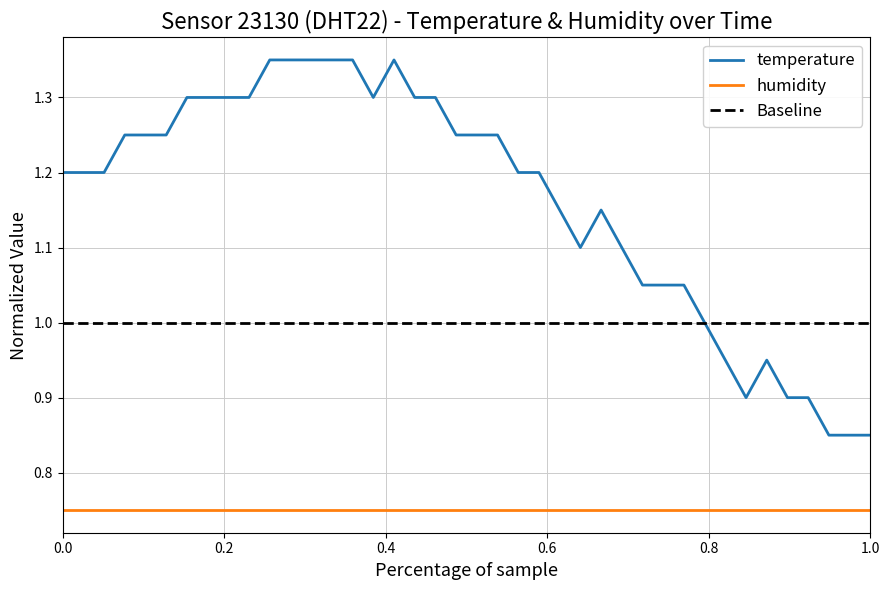

True or false: humidity and temperature cross at least once.

False